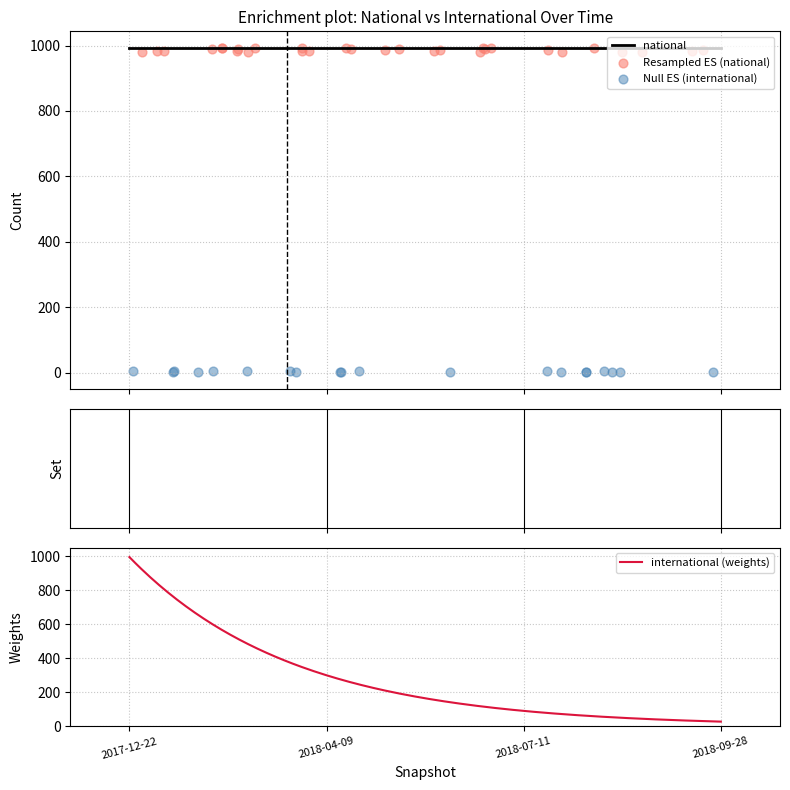

At how many categories does at least one series exceed 611?

4